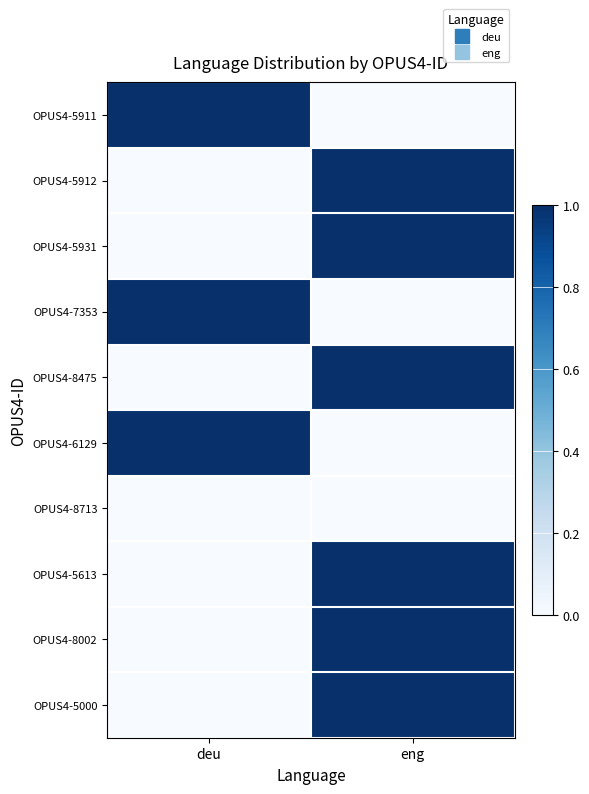

Rank the series by their maximum value, from lowest to highest.

OPUS4-8713, OPUS4-5911, OPUS4-5912, OPUS4-5931, OPUS4-7353, OPUS4-8475, OPUS4-6129, OPUS4-5613, OPUS4-8002, OPUS4-5000